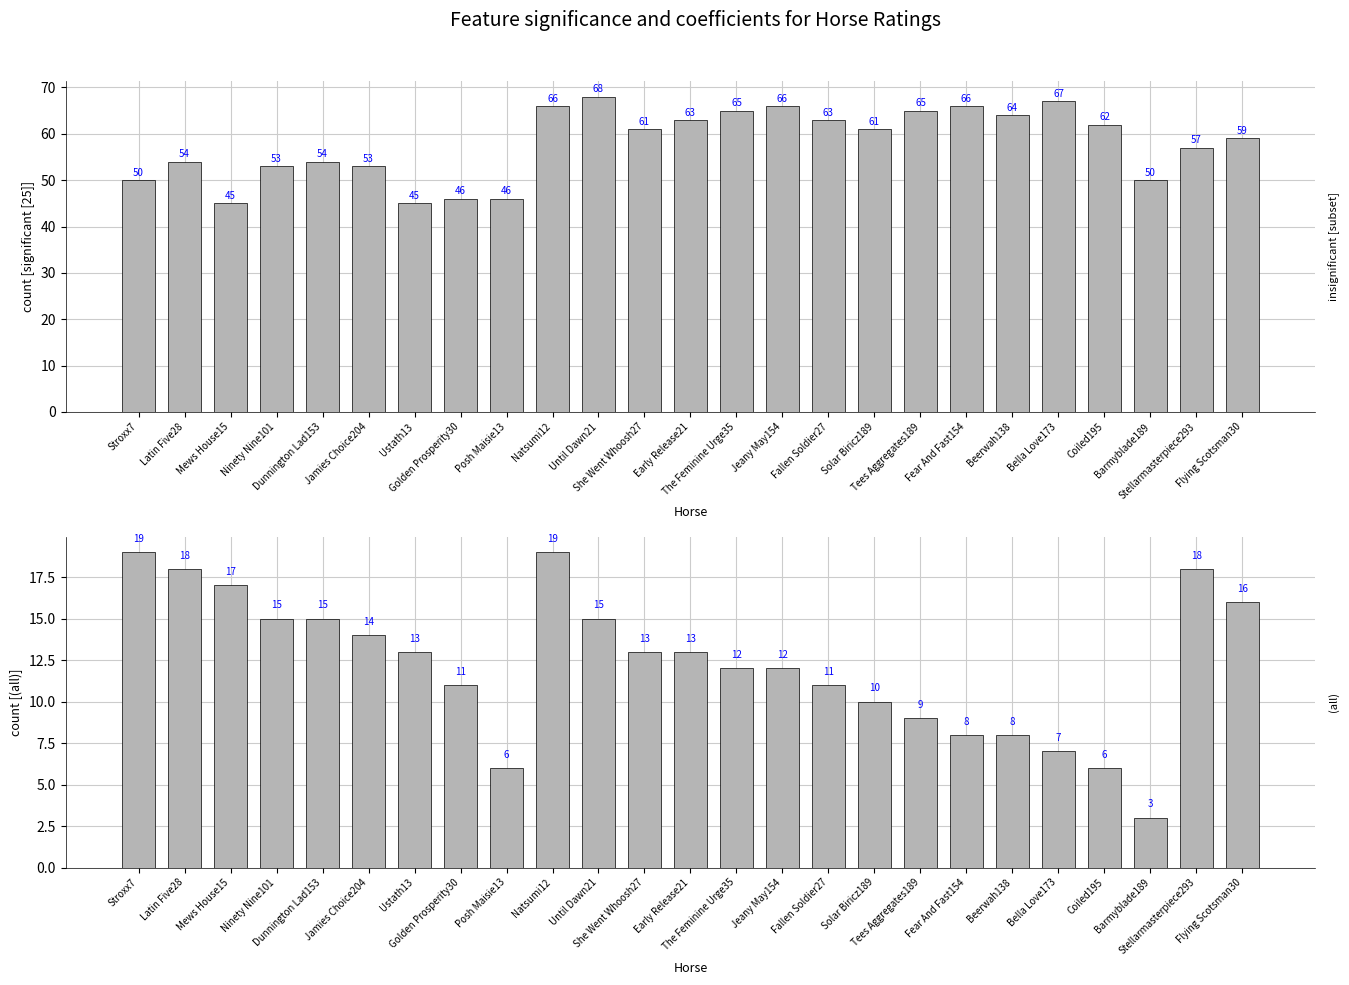

What is the label of the 10th bar from the right?

Fallen Soldier27